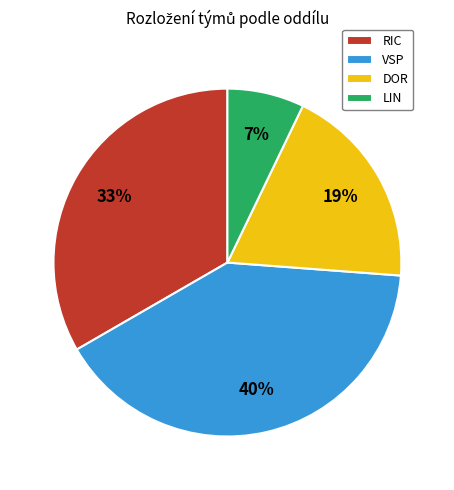

Which slice is the largest?

VSP